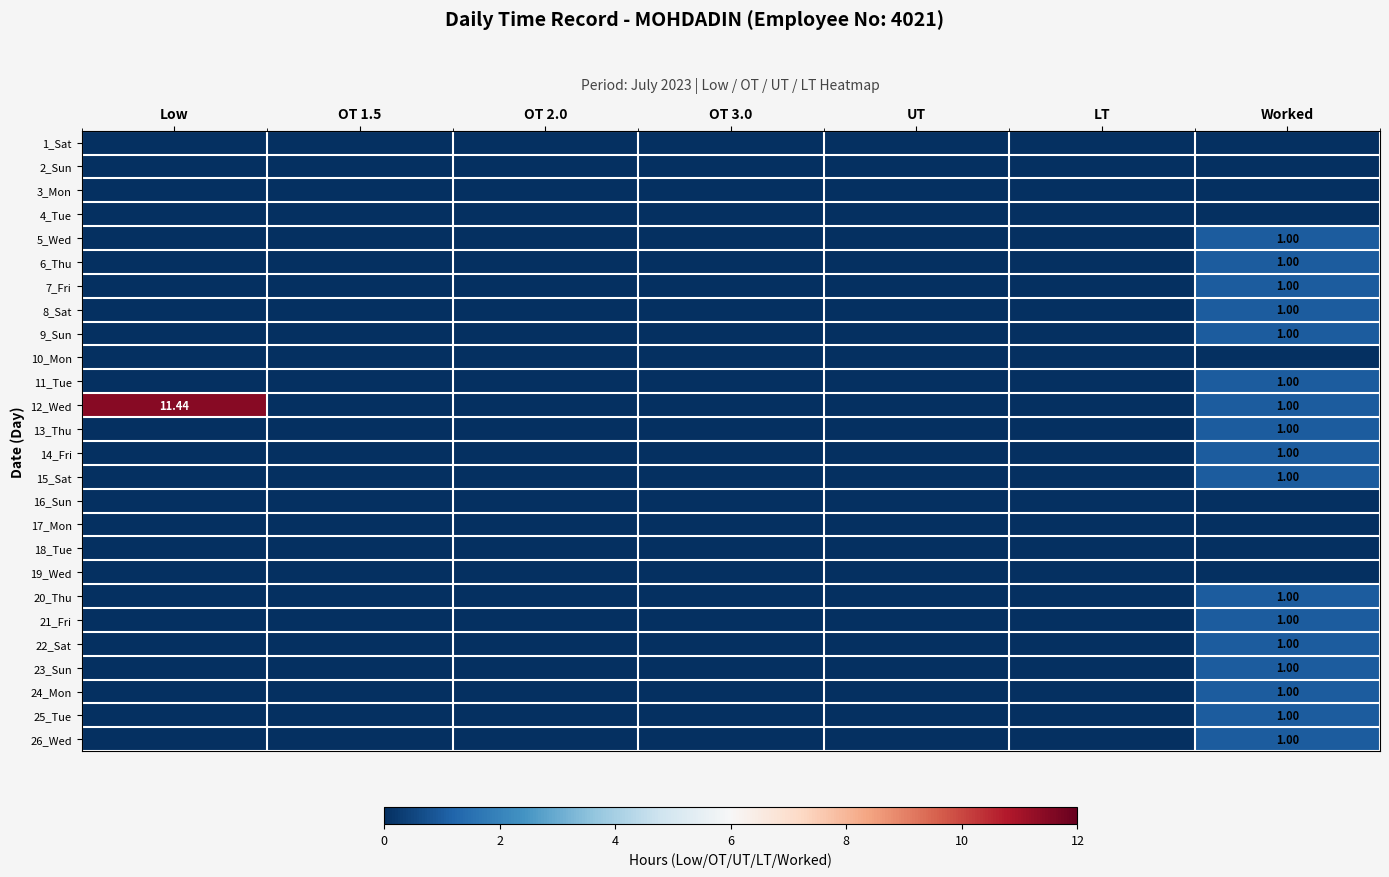

Is the value of 26_Wed at OT 1.5 greater than the value of 11_Tue at Low?

No